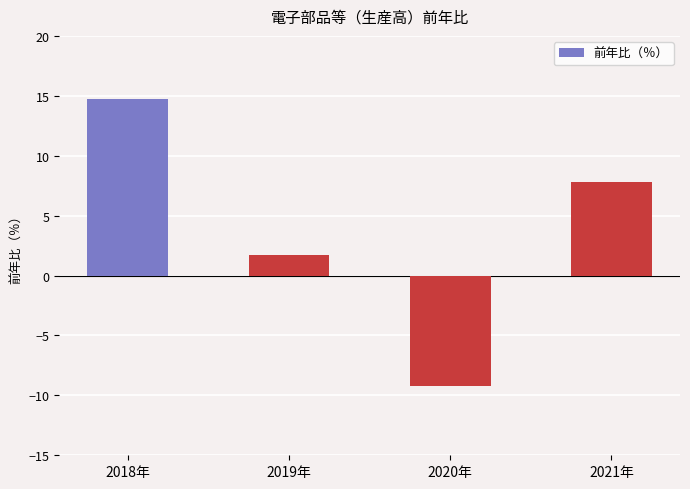

Read the value at 2021年.

7.8